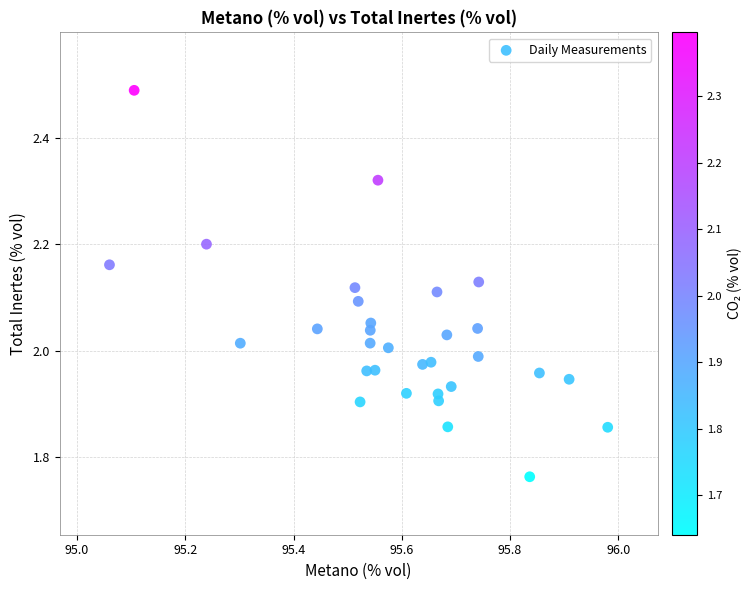

What is the range of Y values (max minus min)?

0.7